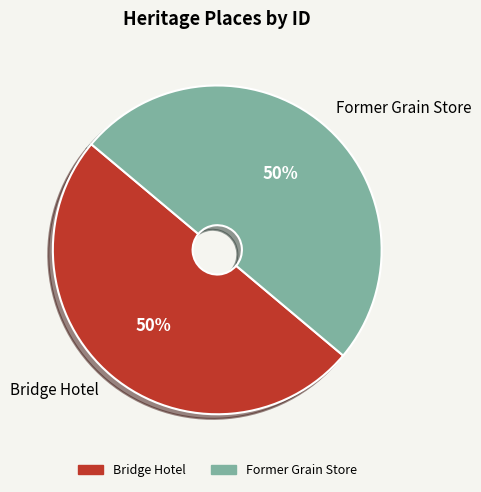

To the nearest percent, what is the average slice percentage?

50%